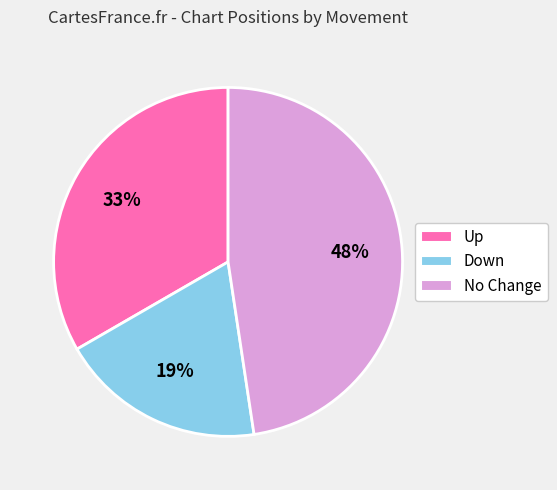

To the nearest percent, what portion does Up represent?

33%